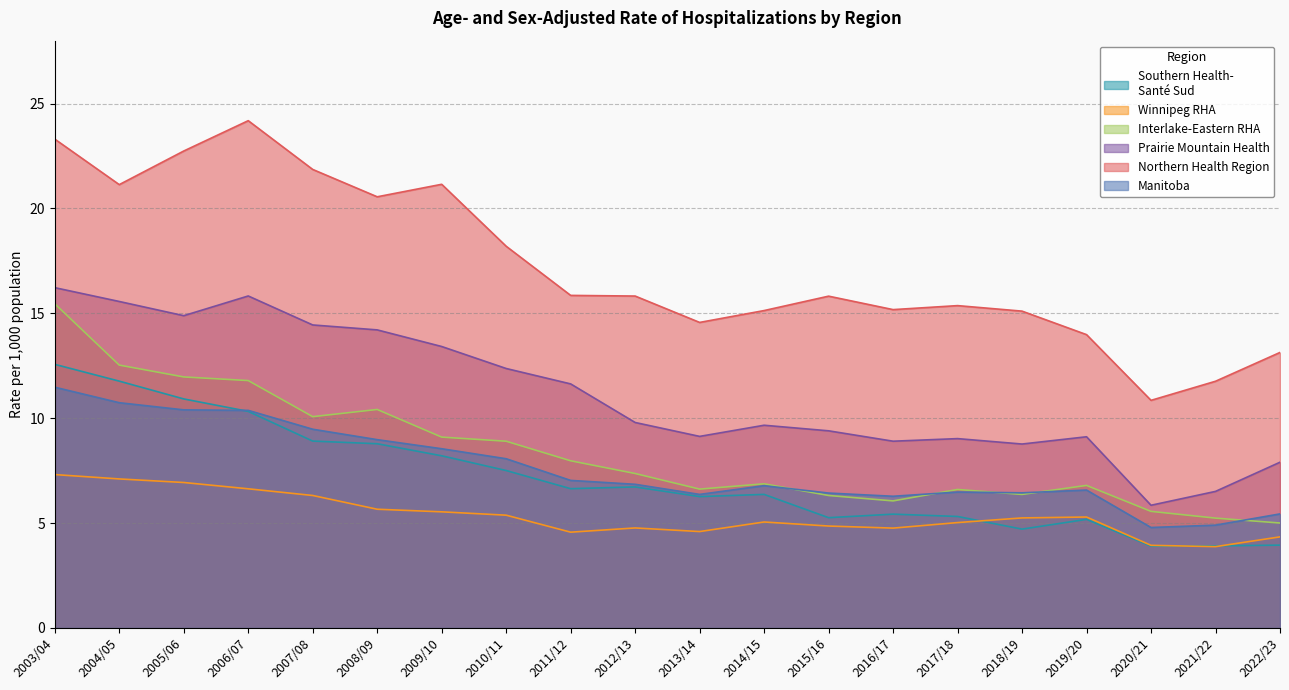

Rank the series at 2010/11 from lowest to highest value.

Winnipeg RHA, Southern Health-
Santé Sud, Manitoba, Interlake-Eastern RHA, Prairie Mountain Health, Northern Health Region